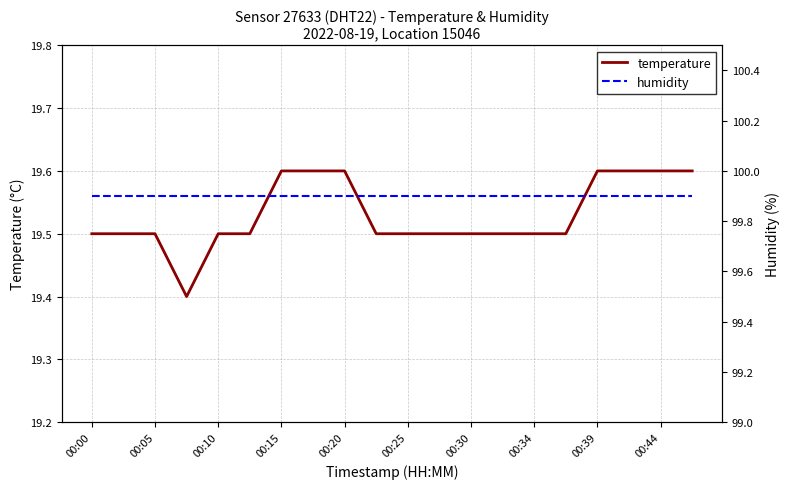

What is the value of the humidity point at the 7th from the left?

99.9